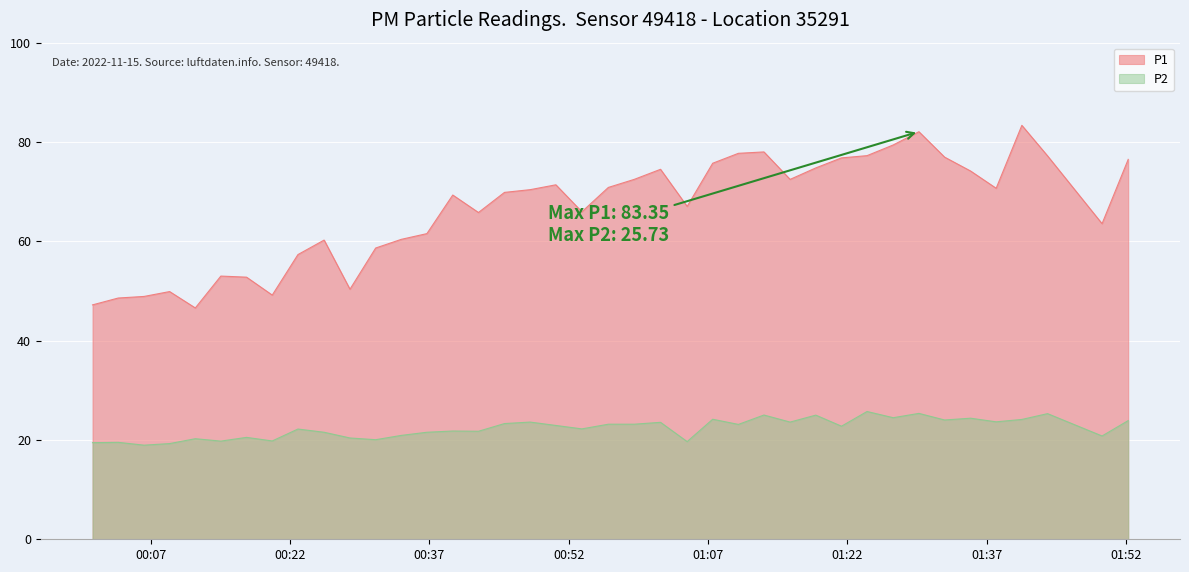

Which series has the largest total across all categories?

P1